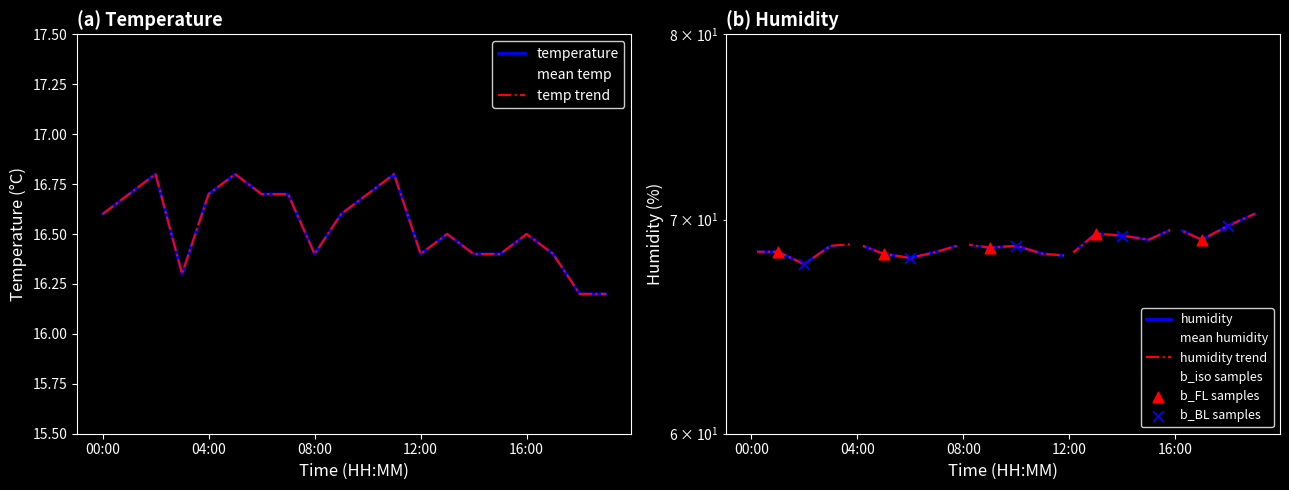

Which series has the largest total across all categories?

humidity